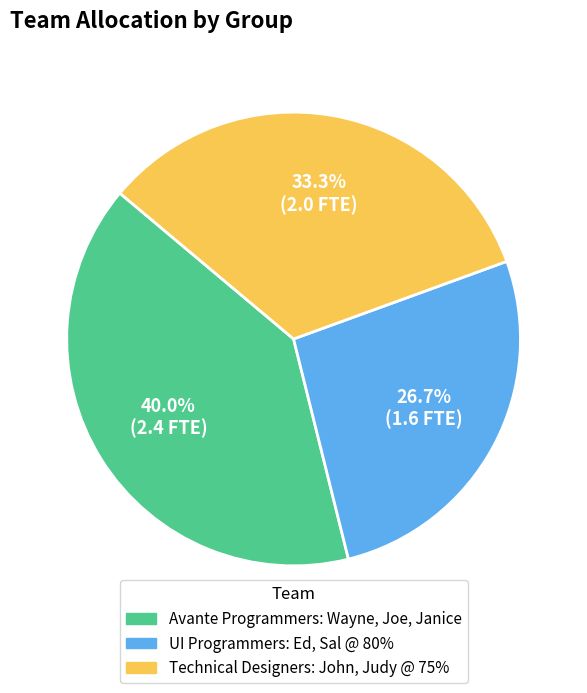

How many slices are in this pie chart?

3